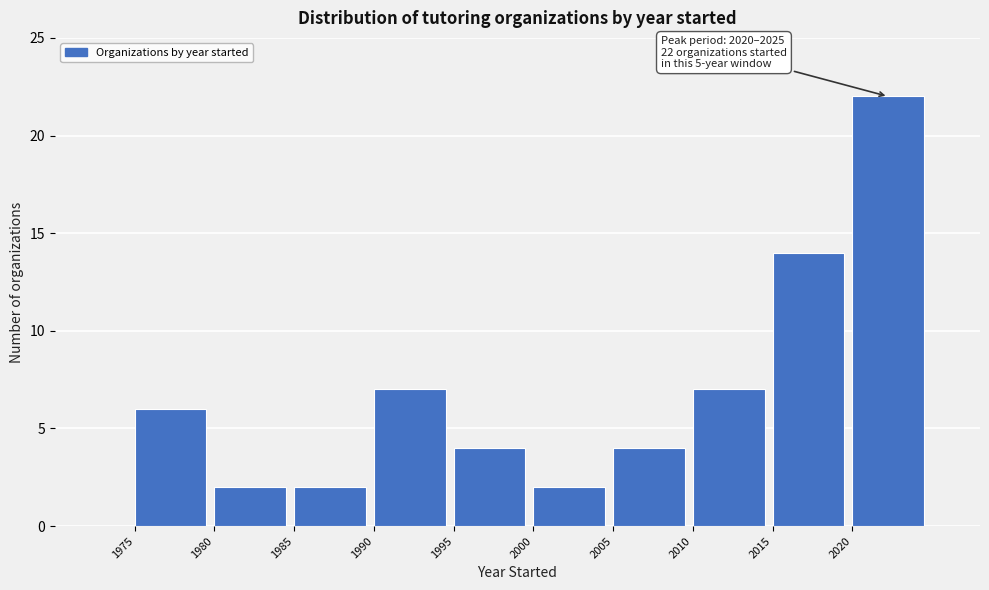

Over which range of the x-axis is the bar tallest?

2020 to 2025